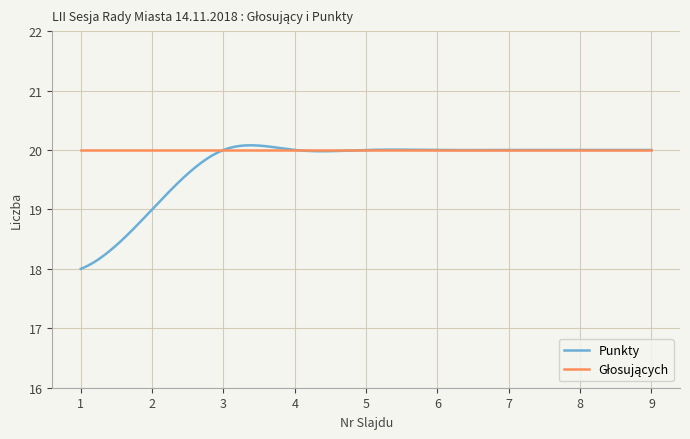

What is the minimum value shown in the chart?

18.0